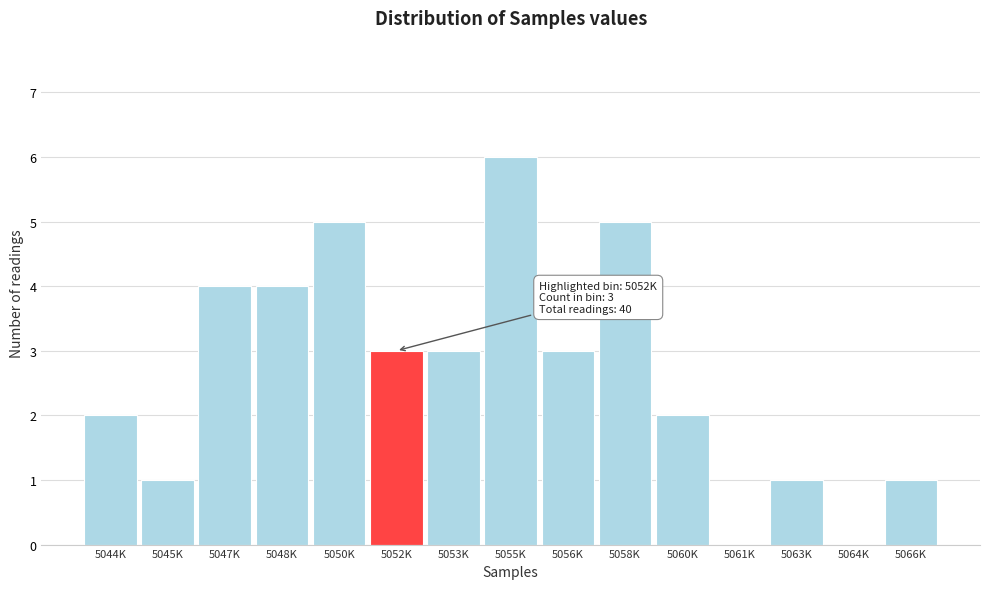

Reading left to right, transcribe all the data shown in this chart.

5044K=2	5045K=1	5047K=4	5048K=4	5050K=5	5052K=3	5053K=3	5055K=6	5056K=3	5058K=5	5060K=2	5061K=0	5063K=1	5064K=0	5066K=1